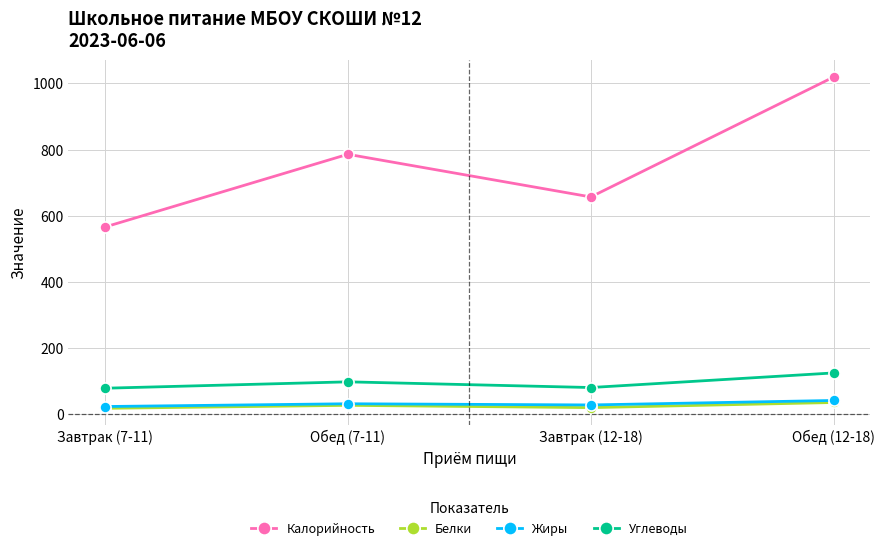

What is the average value of the Калорийность series?

757.0